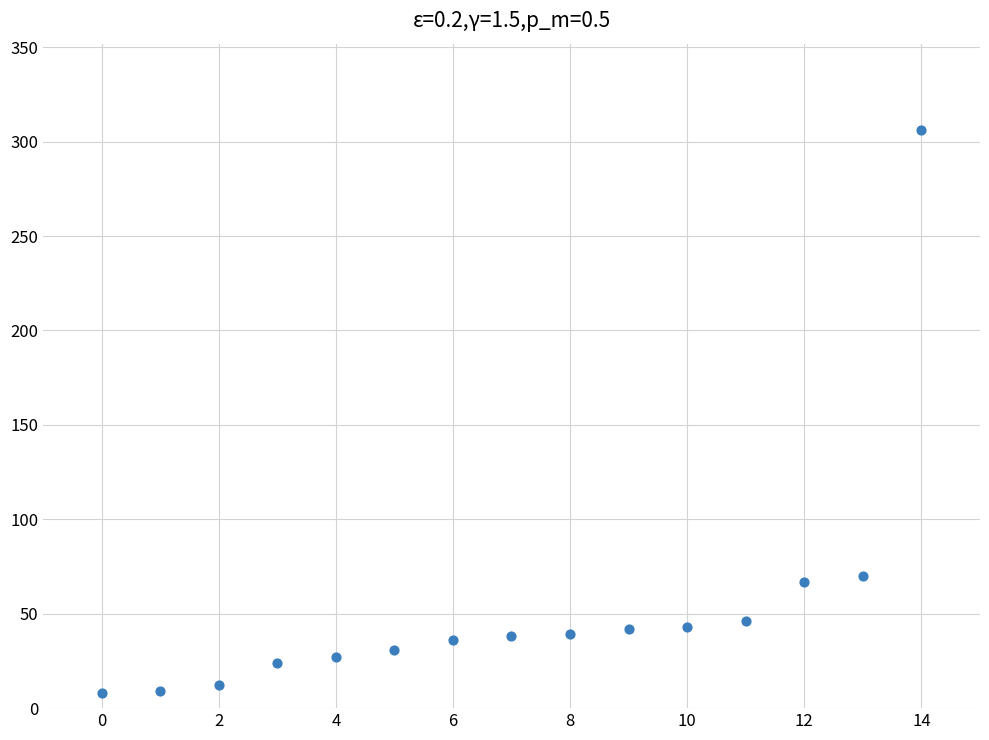

What is the range of Y values (max minus min)?

298